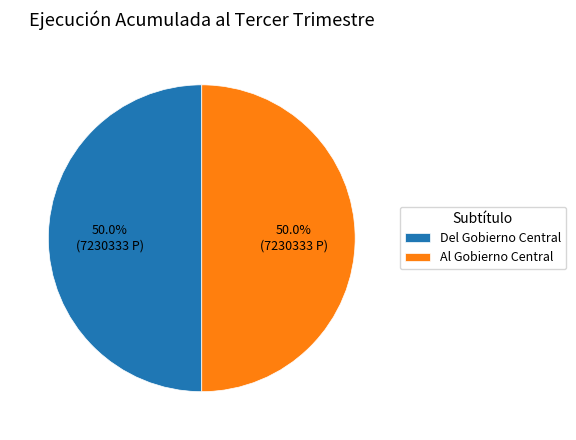

The Del Gobierno Central slice represents 50% of the pie. True or false?

True